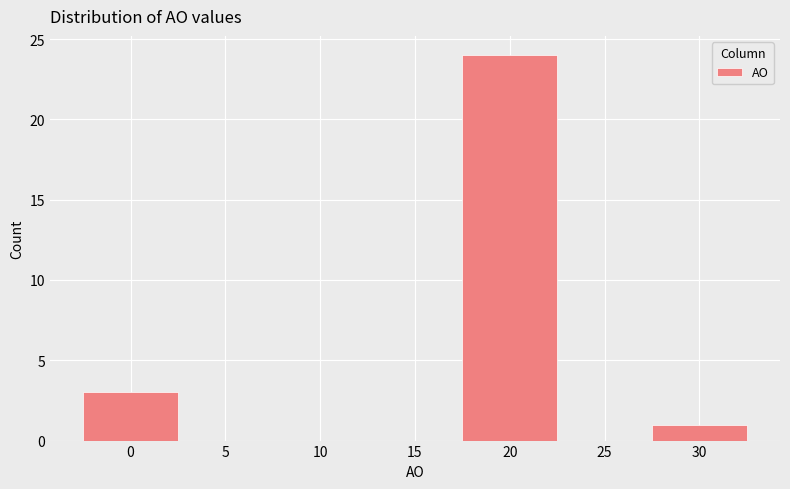

Reading left to right, list every bar in this chart as the range it spans on the x-axis followed by its height. The values are not printed on the chart, so give them approximately, as read against the axis.

-2.5 to 2.5: 3
2.5 to 7.5: 0
7.5 to 12.5: 0
12.5 to 17.5: 0
17.5 to 22.5: 24
22.5 to 27.5: 0
27.5 to 32.5: 1